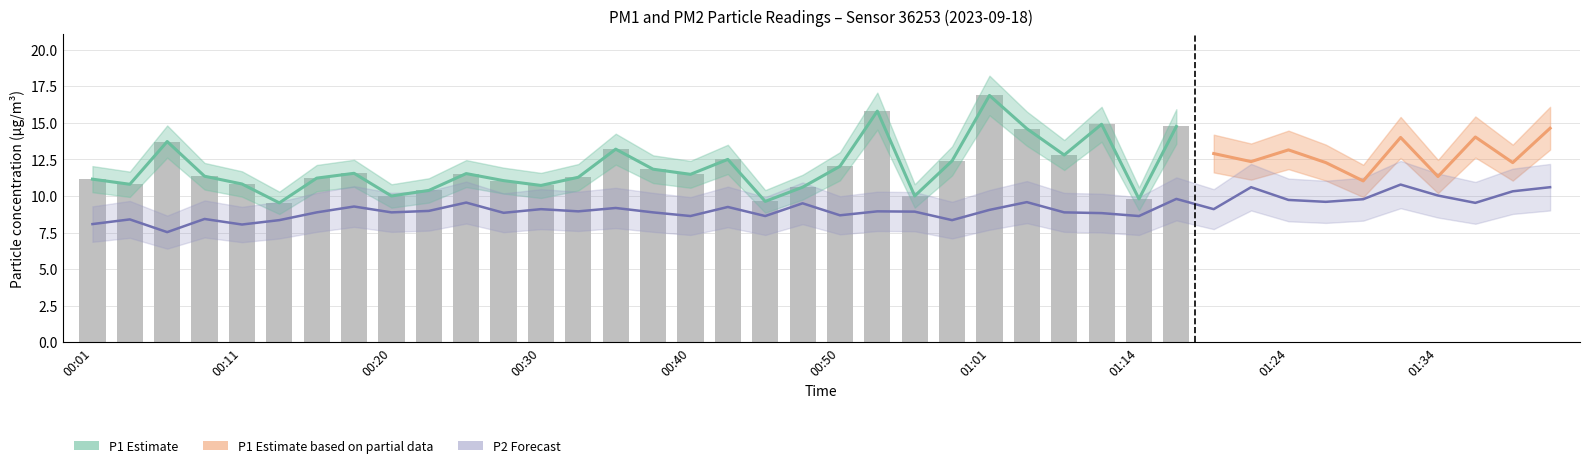

What is the ratio of the value at 00:20 to the value at 00:23?

1.0